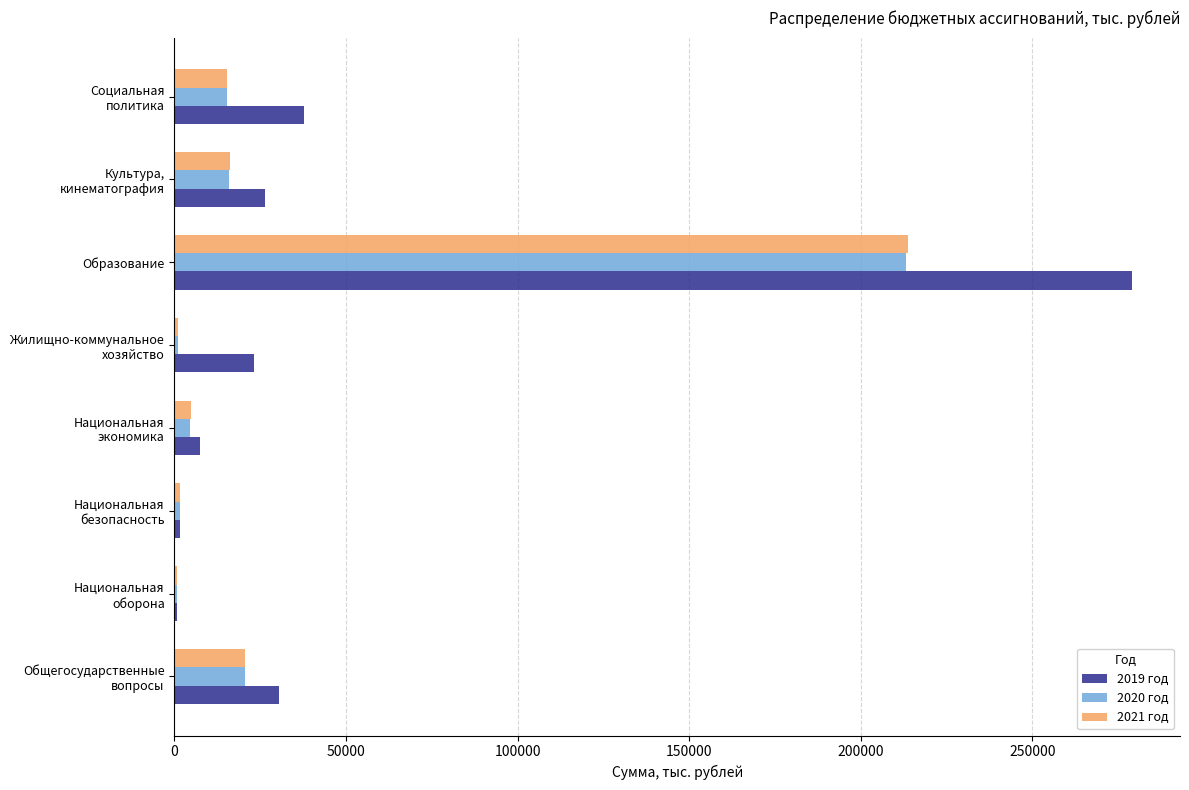

Which category has the highest value across all series?

Образование